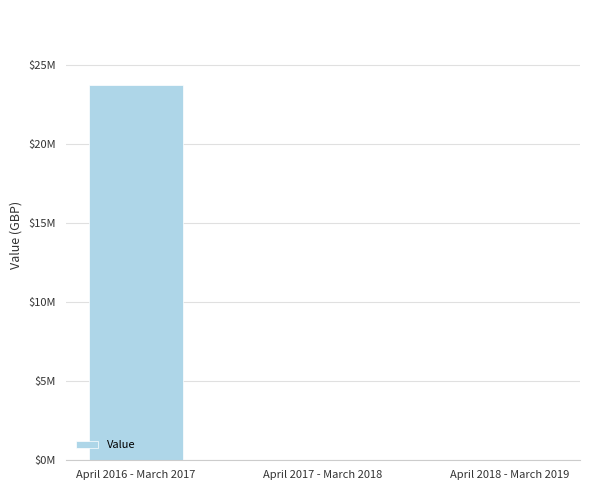

Are the bars horizontal?

No